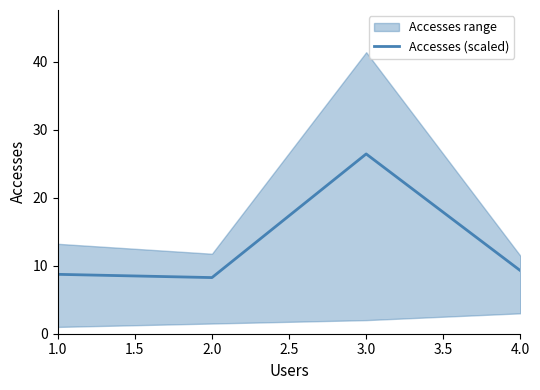

Is it true that Accesses (scaled) equals 26.4 at 3.0?

True